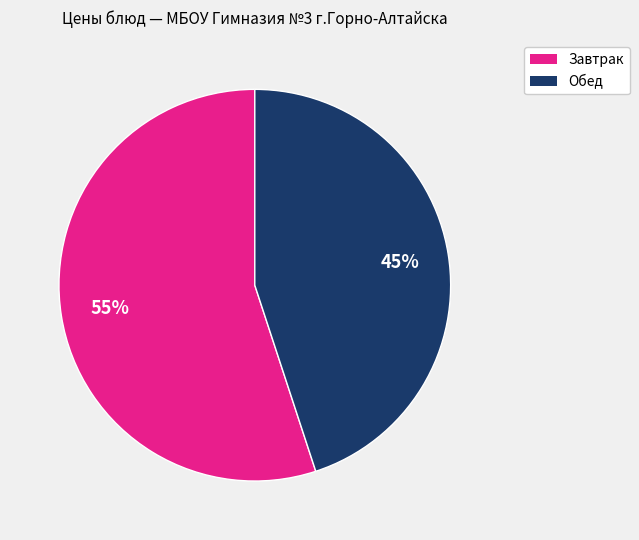

Is there any slice that represents more than half of the pie?

Yes